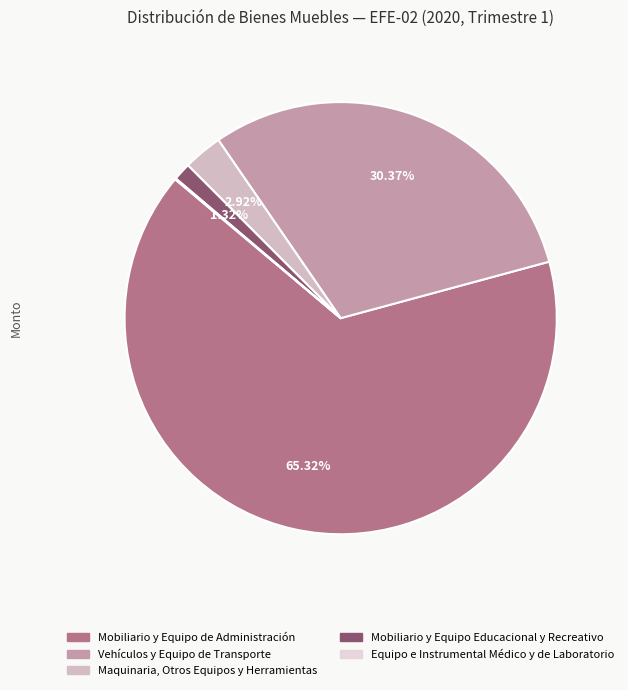

To the nearest percent, what is the combined percentage of Mobiliario y Equipo de Administración and Maquinaria, Otros Equipos y Herramientas?

68%